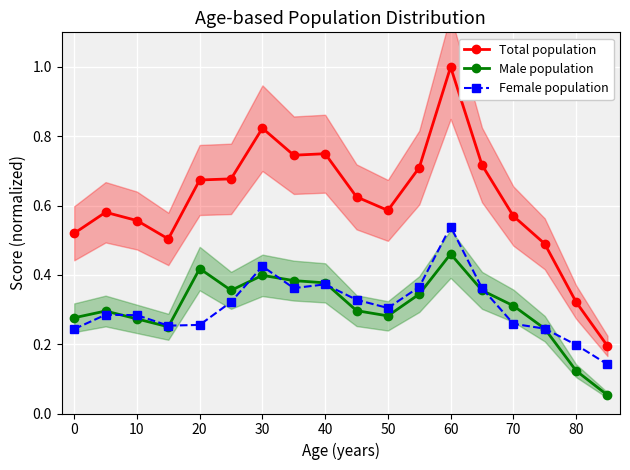

What is the sum of all Female population values?

5.5